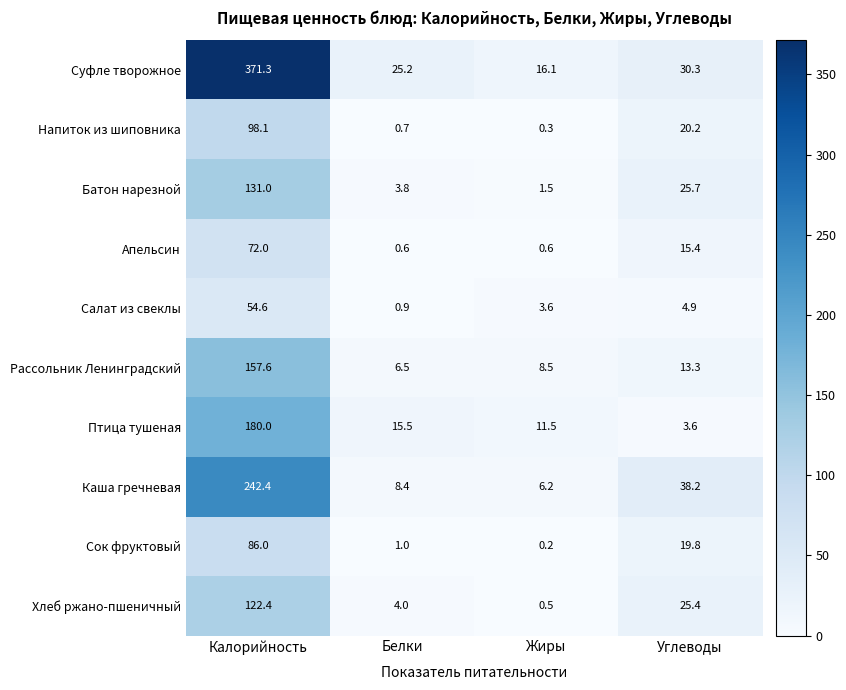

Is it true that Напиток из шиповника equals 20.2 at Углеводы?

True